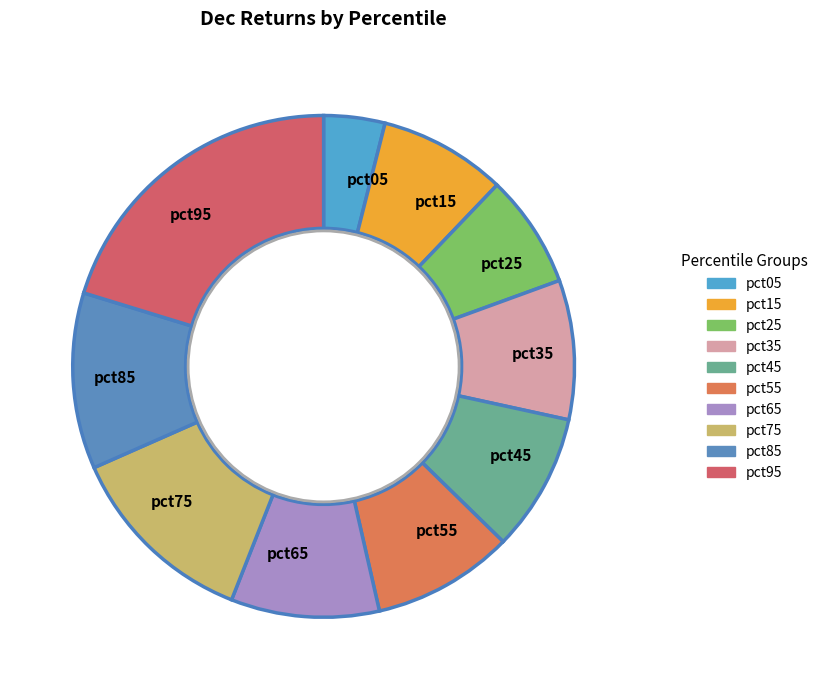

Does any single category account for the majority?

No